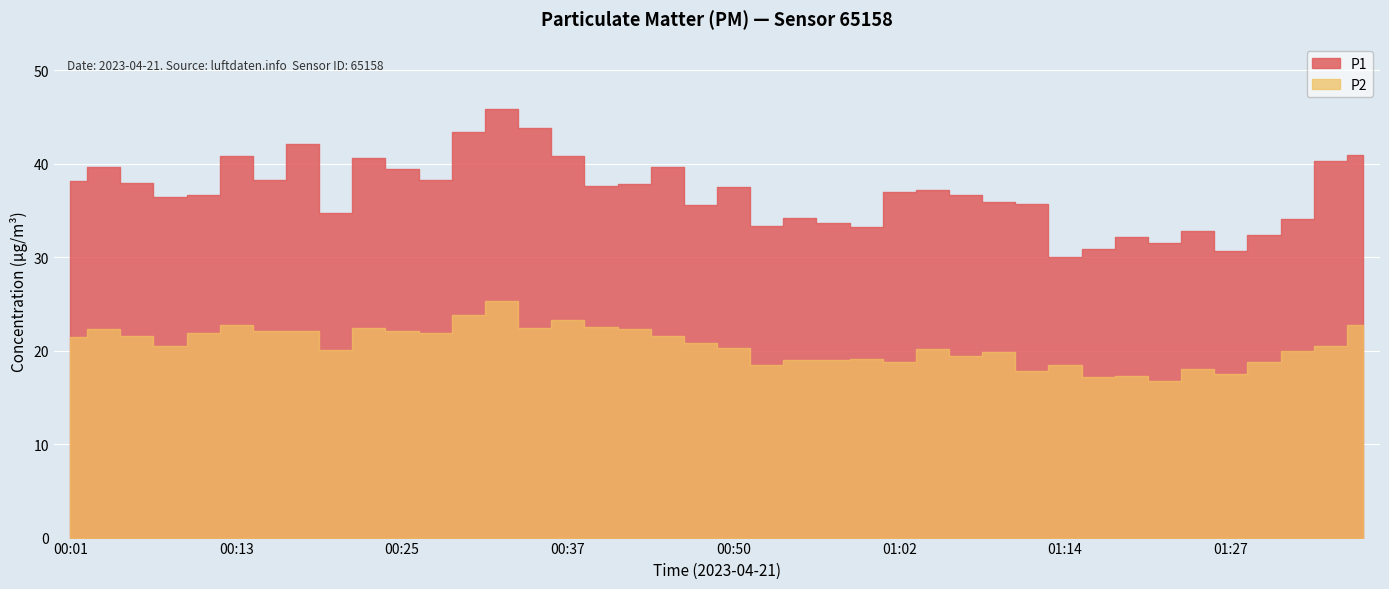

Reading left to right, extract all data points from this chart.

P1: 38.2	39.6	38.0	36.4	36.6	40.8	38.3	42.1	34.8	40.6	39.4	38.3	43.4	45.9	43.8	40.9	37.6	37.9	39.7	35.6	37.5	33.3	34.2	33.6	33.2	37.0	37.2	36.6	35.9	35.6	30.0	30.8	32.2	31.5	32.8	30.6	32.4	34.0	40.3	41.0
P2: 21.4	22.4	21.6	20.5	21.8	22.7	22.1	22.1	20.0	22.4	22.1	21.9	23.8	25.3	22.4	23.3	22.5	22.4	21.5	20.8	20.3	18.5	19.0	18.9	19.1	18.8	20.2	19.4	19.9	17.8	18.5	17.2	17.3	16.8	18.1	17.5	18.8	20.0	20.5	22.7